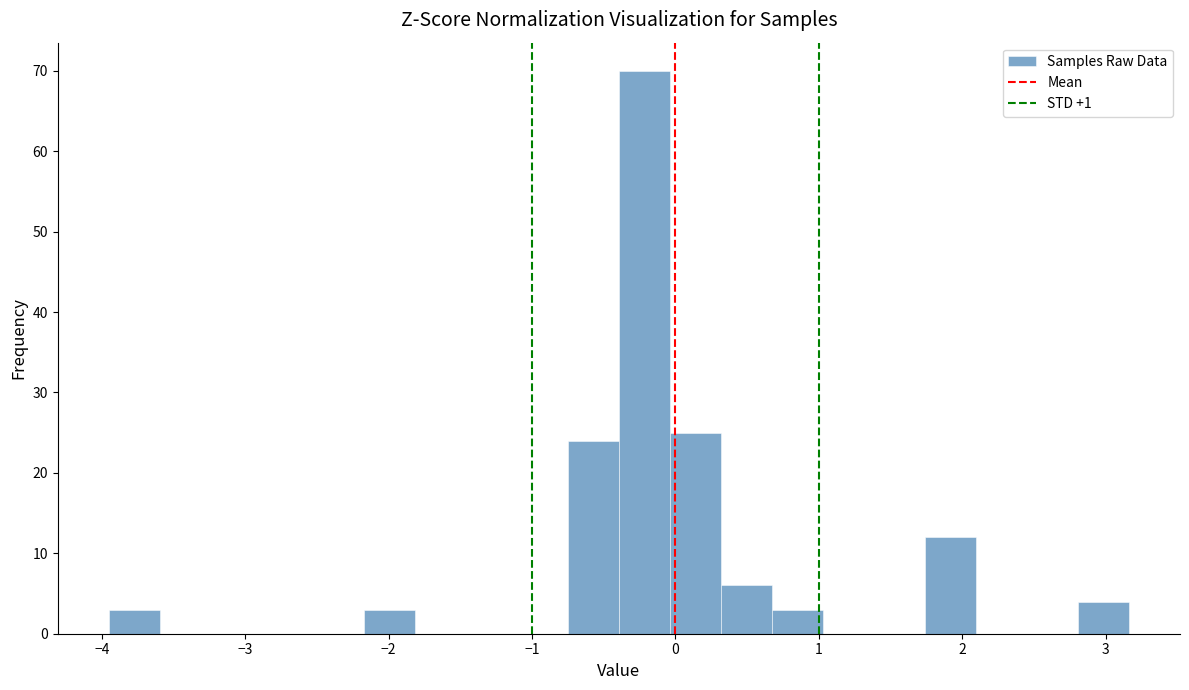

Around what value on the x-axis is the tallest bar? Give the approximate position of its centre, as read against the axis.

-0.2